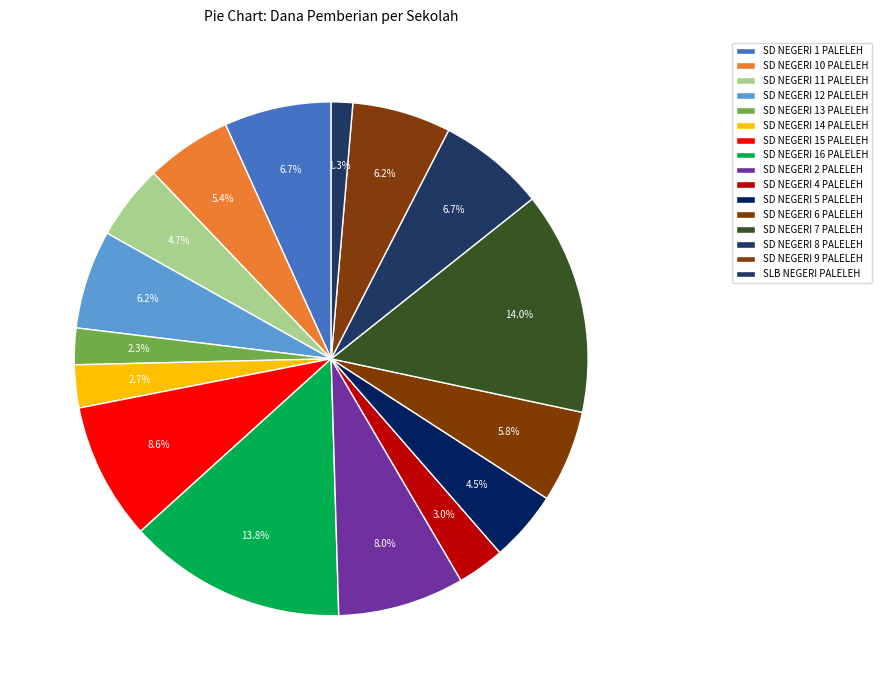

Which slice is the smallest?

SLB NEGERI PALELEH